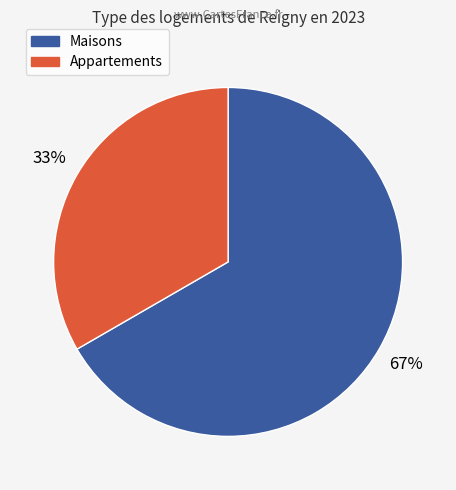

Does any single category account for the majority?

Yes